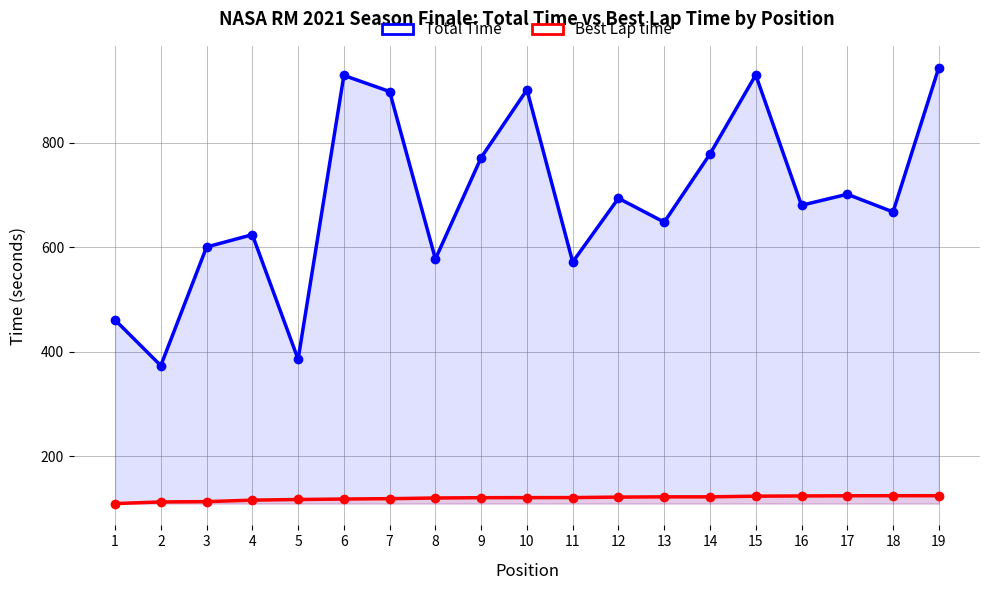

True or false: Total Time has a value of 292.1 at 3.

False